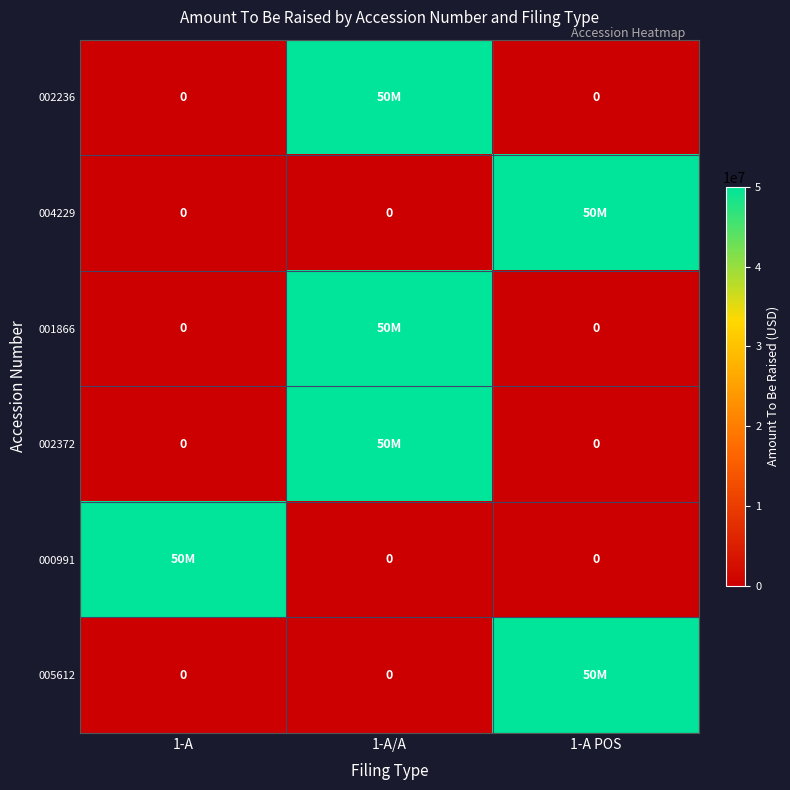

The value of 002372 at 1-A is 0. True or false?

True